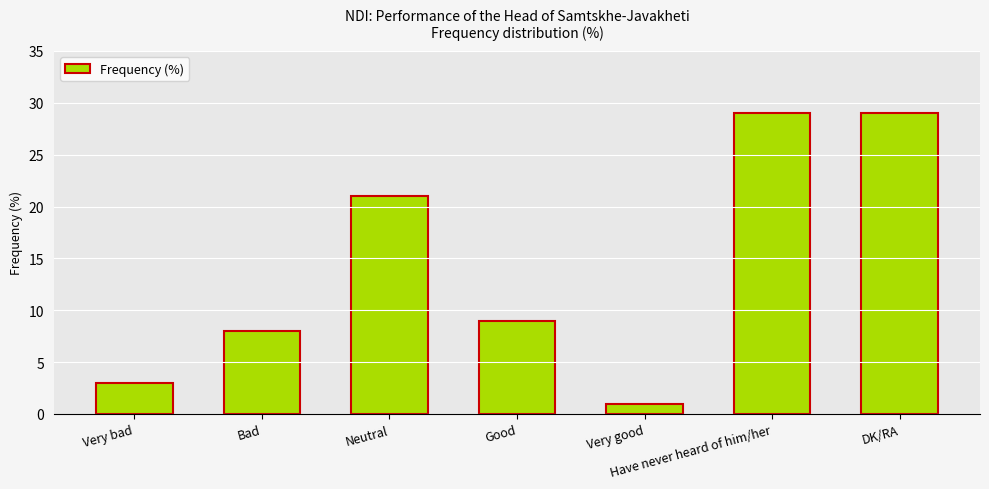

What is the ratio of the value at Bad to the value at Have never heard of him/her?

0.3